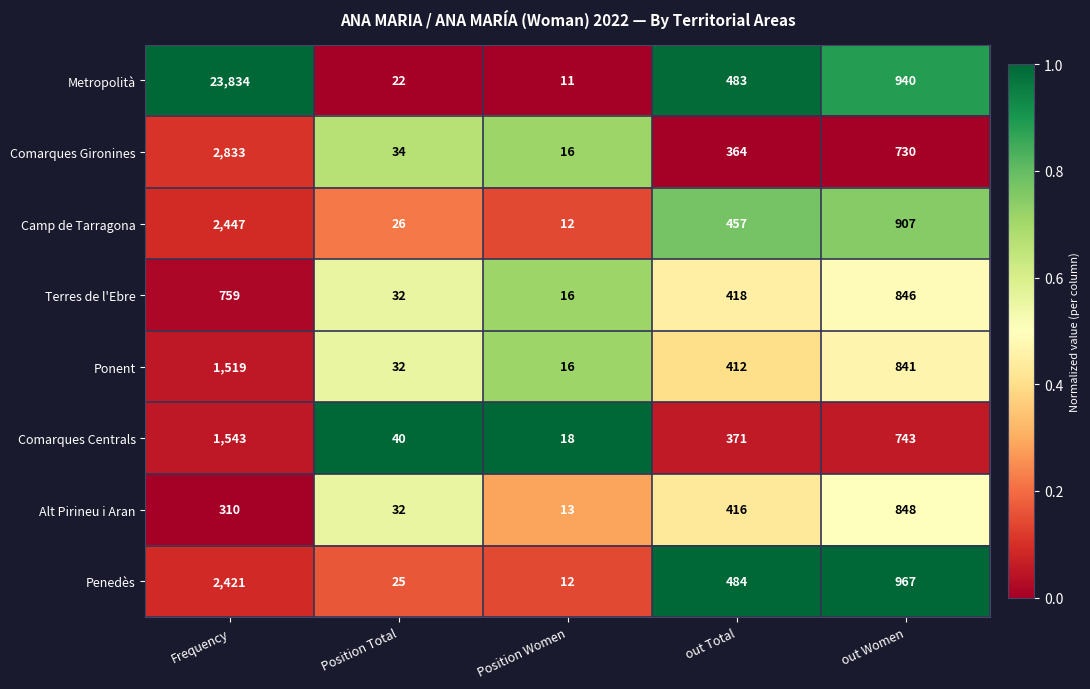

Between Position Total and Position Women, which series saw the biggest shift?

Comarques Centrals